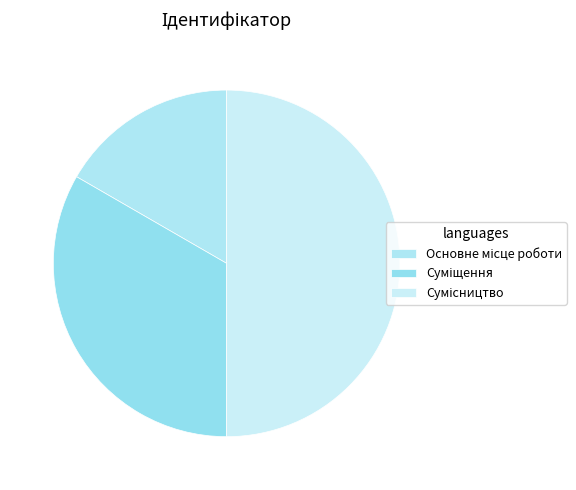

What percentage is the Сумісництво slice, to the nearest percent?

50%